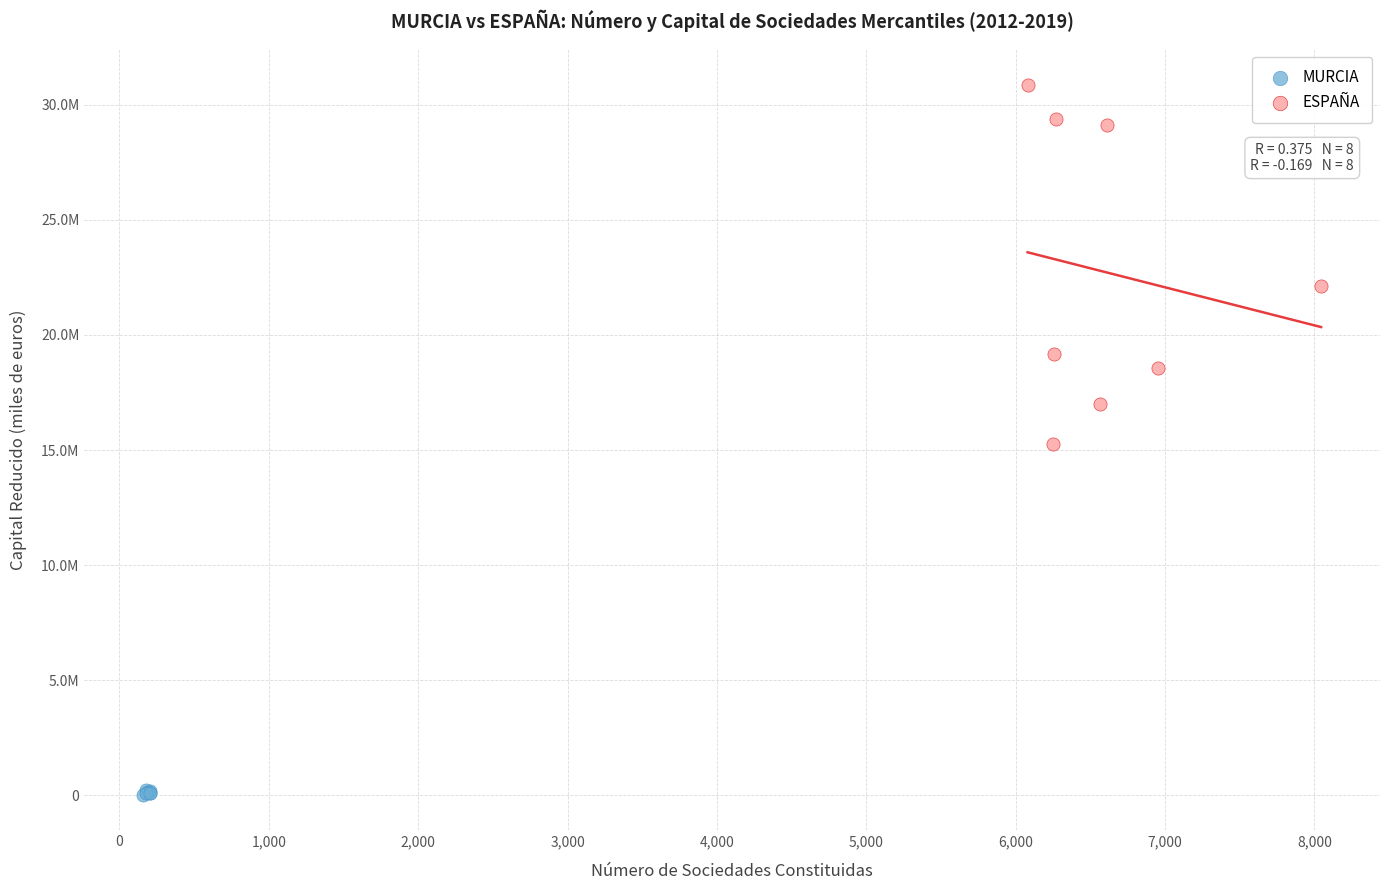

Which series reaches the minimum Y coordinate?

MURCIA